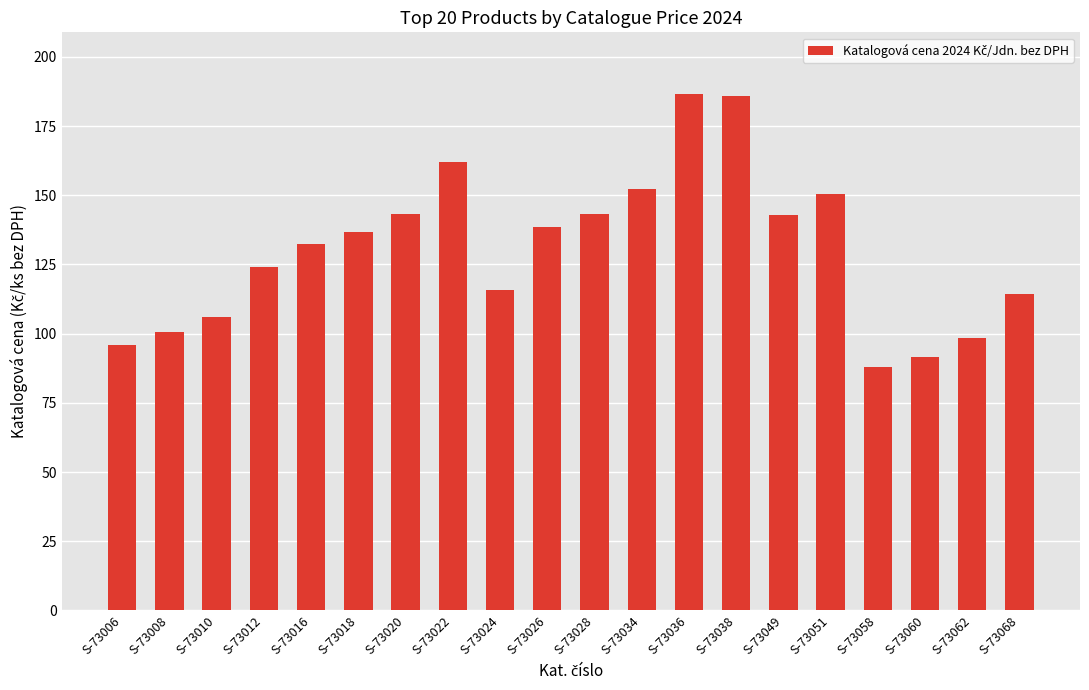

At which label does the data first exceed 136?

S-73018